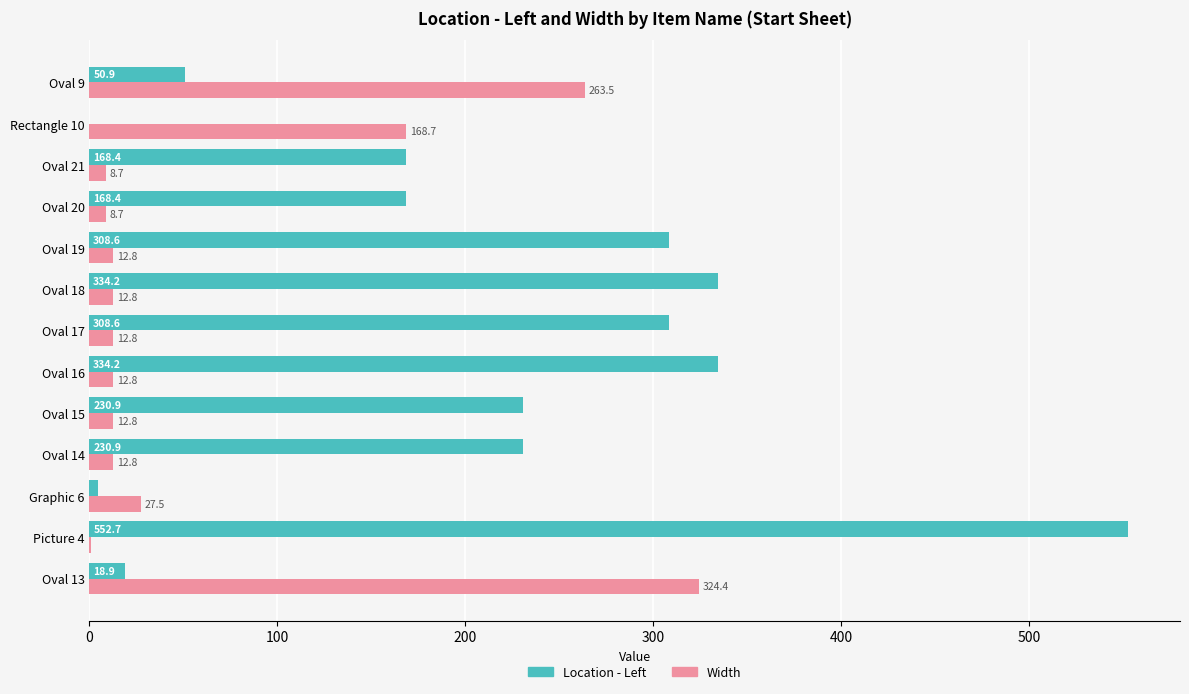

Which category has the highest value in the Location - Left series?

Picture 4